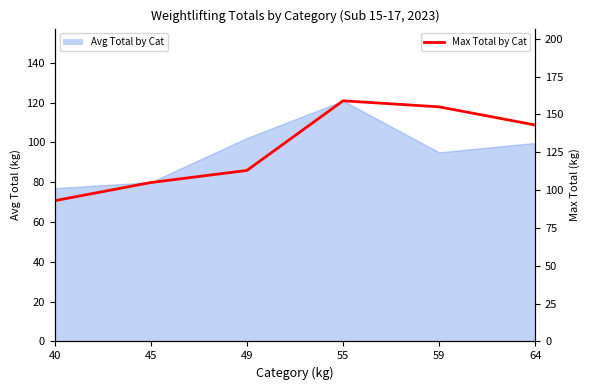

What is the smallest value displayed?

93